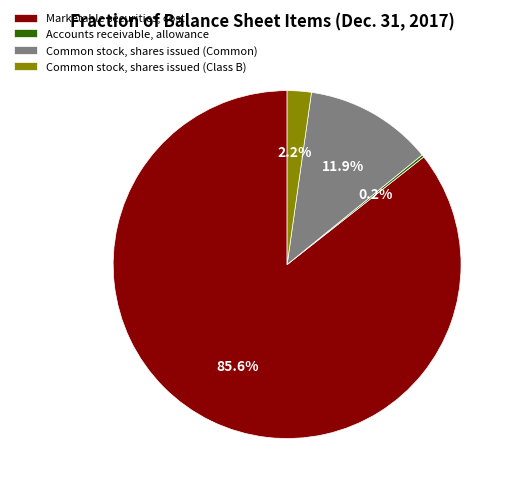

Which has a higher value, Marketable securities, cost or Common stock, shares issued (Common)?

Marketable securities, cost